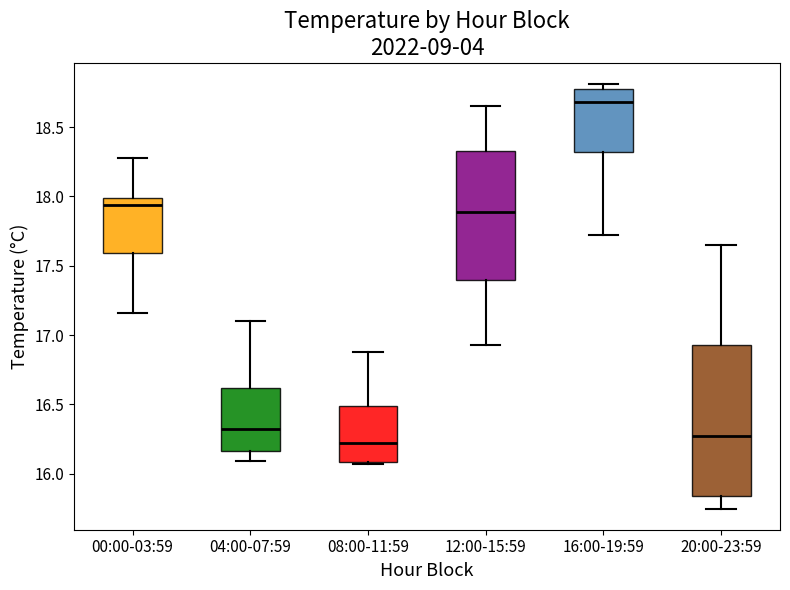

Reading left to right, read every box against the y-axis: the position of its median line, the range the box covers, and the ends of its whiskers. The values are not printed on the chart, so give them approximately, as read against the axis.

00:00-03:59: median 17.95, box 17.60 to 18.00, whiskers 17.15 to 18.30
04:00-07:59: median 16.30, box 16.15 to 16.60, whiskers 16.10 to 17.10
08:00-11:59: median 16.20, box 16.10 to 16.50, whiskers 16.05 to 16.90
12:00-15:59: median 17.90, box 17.40 to 18.35, whiskers 16.95 to 18.65
16:00-19:59: median 18.70, box 18.30 to 18.75, whiskers 17.70 to 18.80
20:00-23:59: median 16.25, box 15.85 to 16.95, whiskers 15.75 to 17.65